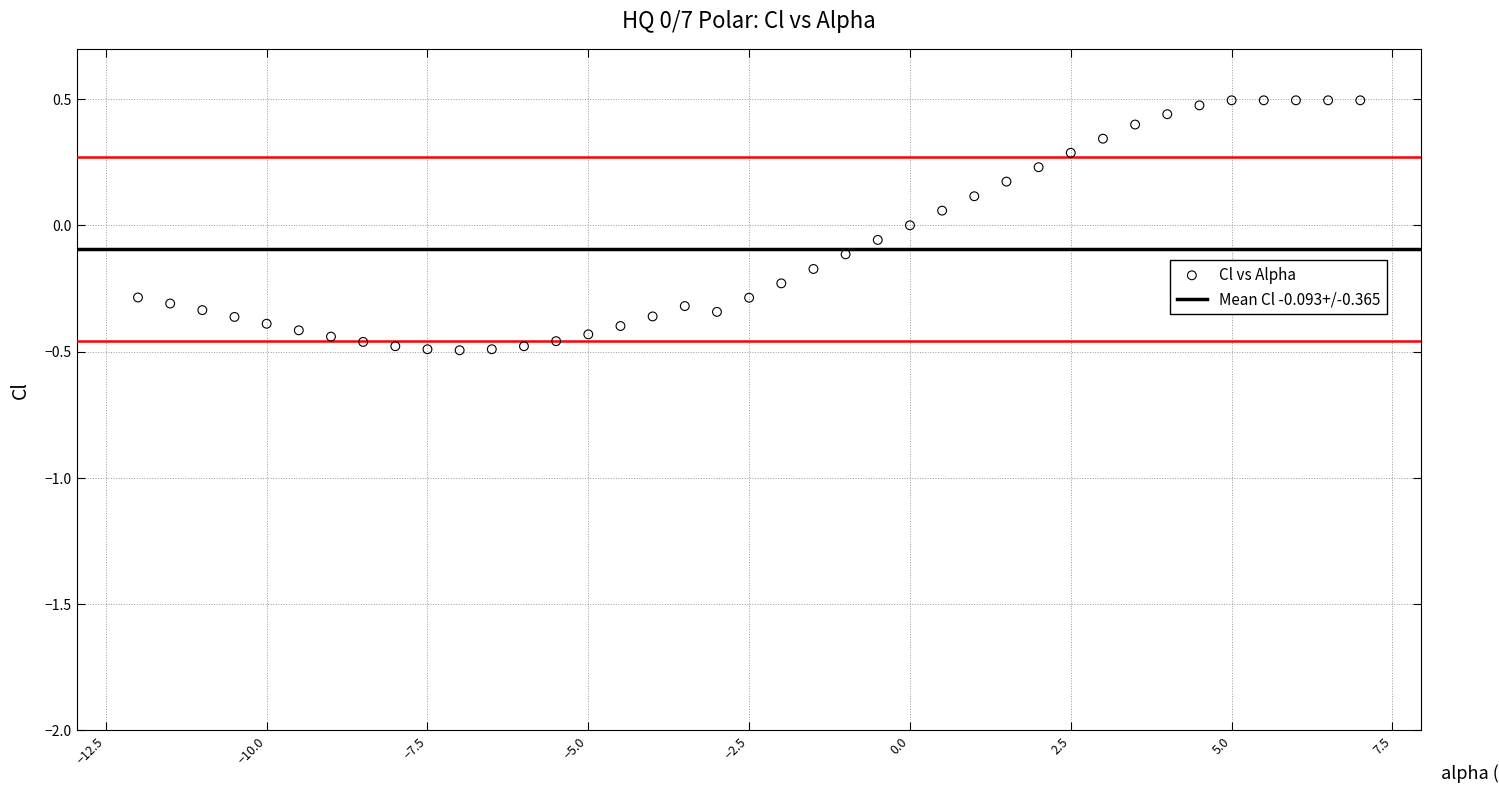

What is the range of X values (max minus min)?

19.0